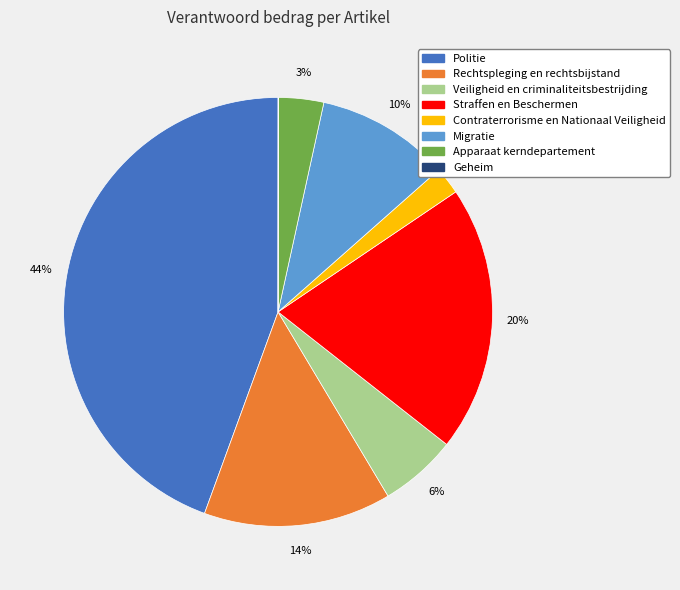

To the nearest percent, what percentage of the pie is Migratie?

10%